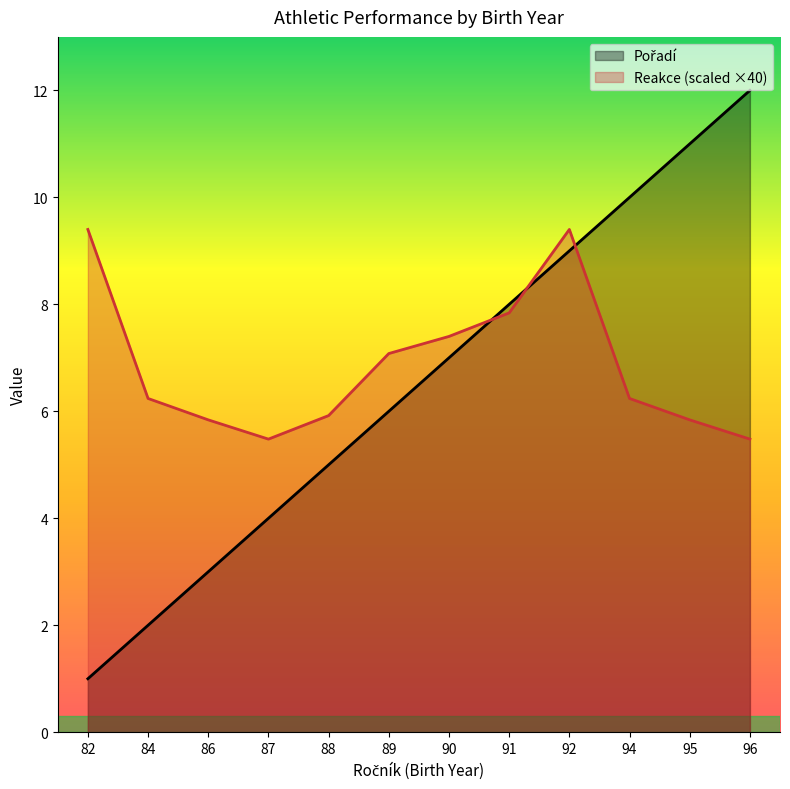

What is the value of the Pořadí point at the 1st from the left?

1.0